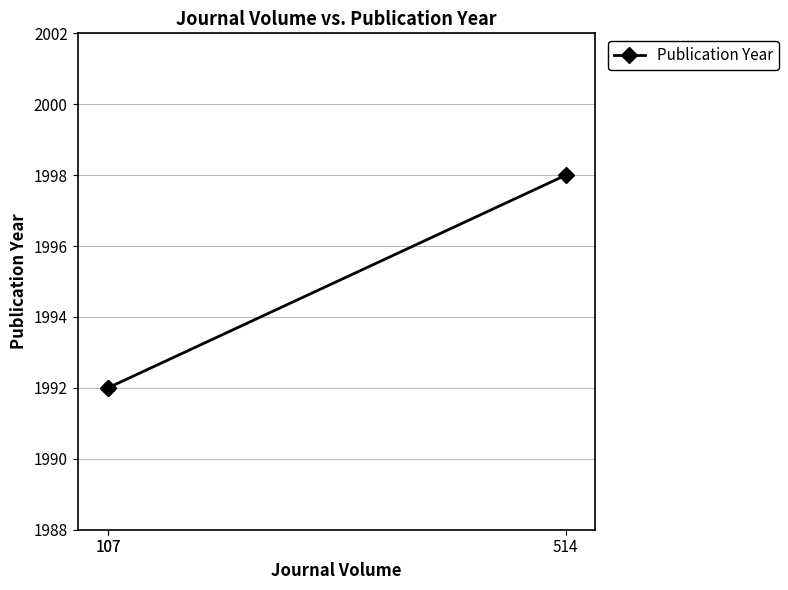

At which category does the chart reach its peak across all series?

514